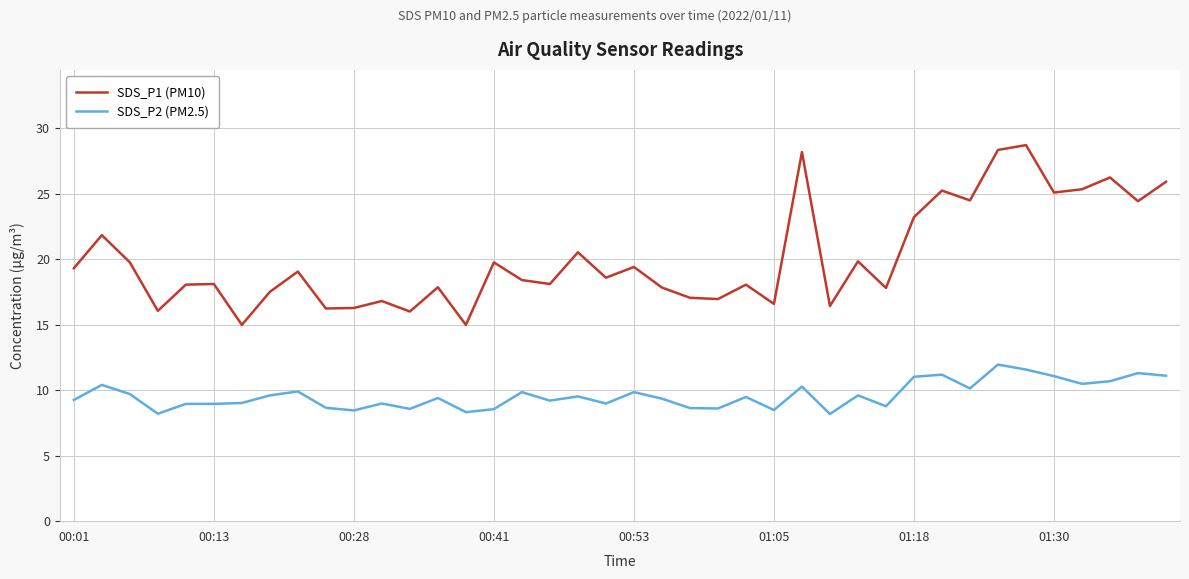

List the series in order of their overall mean, lowest first.

SDS_P2 (PM2.5), SDS_P1 (PM10)